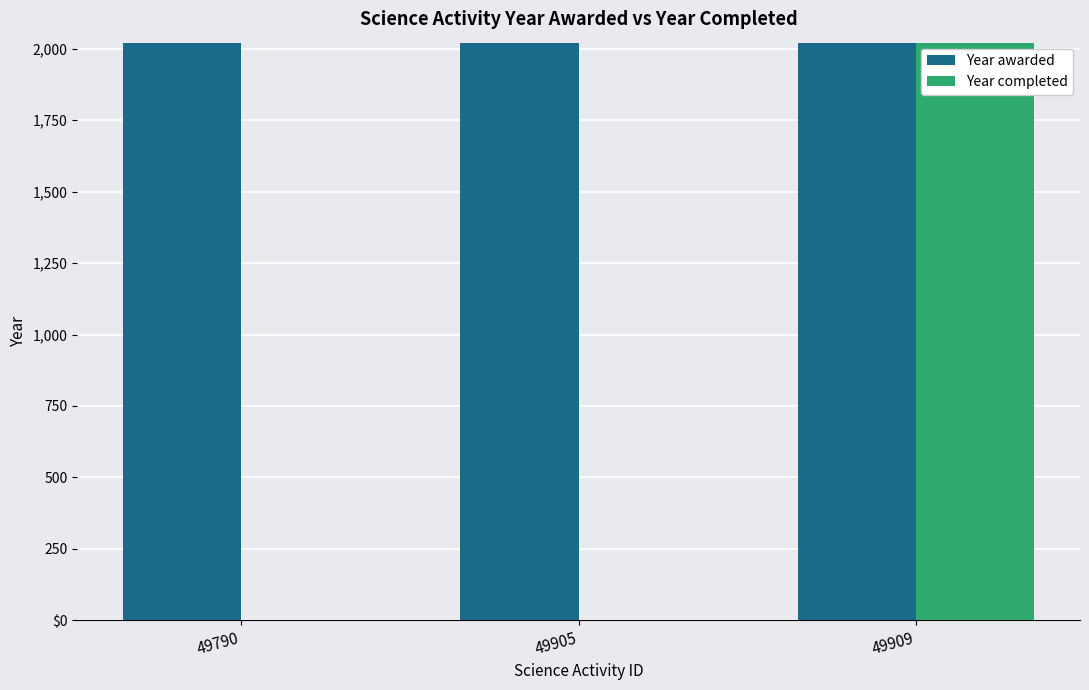

What are all the series names shown in the legend?

Year awarded, Year completed